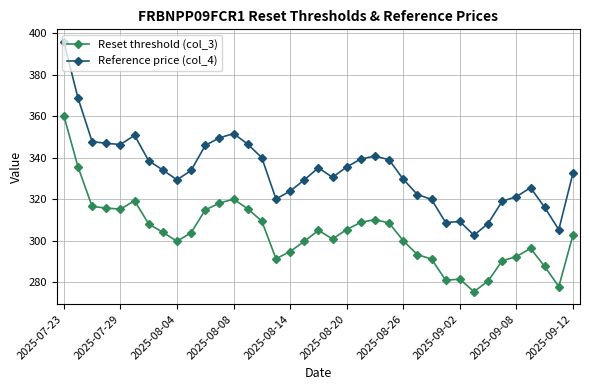

What is the highest value of the Reset threshold (col_3) series?

360.3